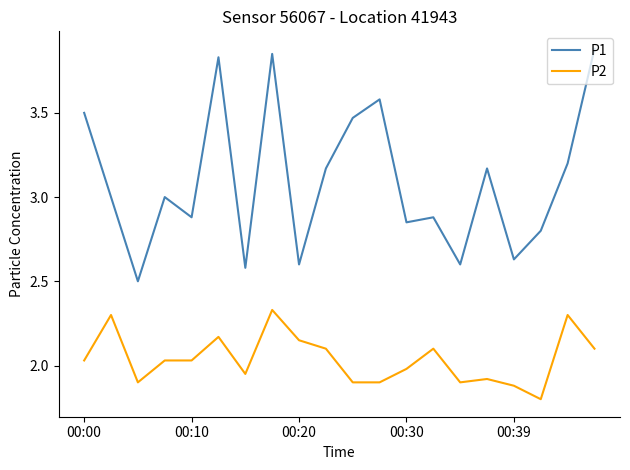

Rank the series by their maximum value, from highest to lowest.

P1, P2